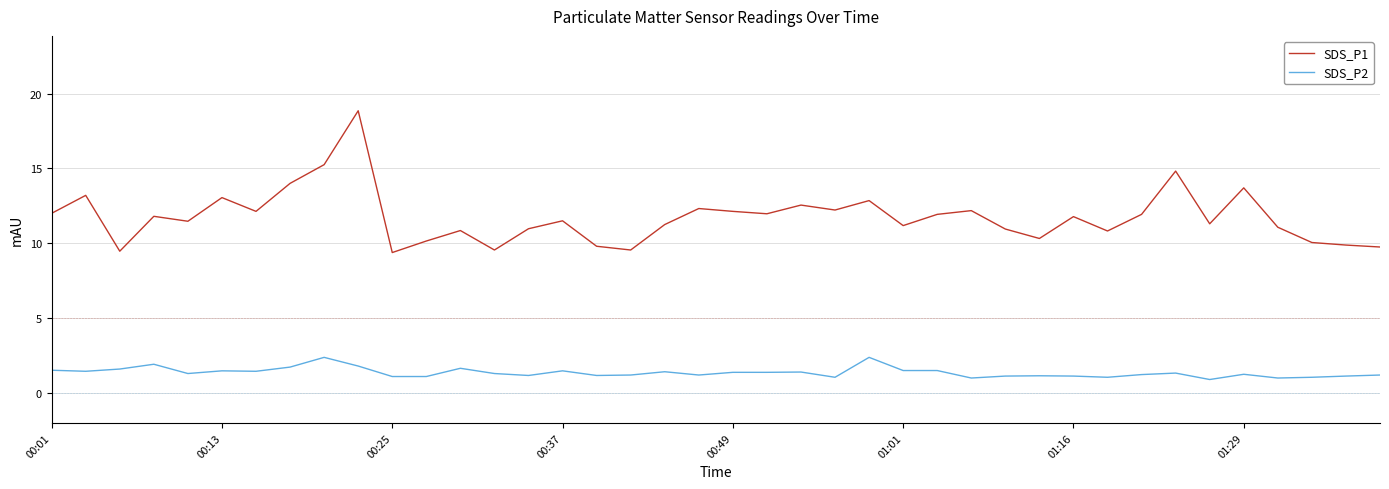

Which series has the widest spread of values?

SDS_P1